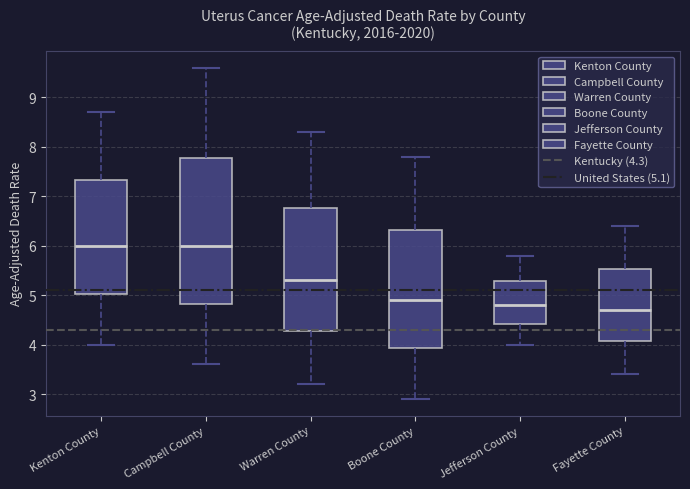

Where does the upper whisker of the box for Campbell County end on the y-axis? The values are not printed on the chart, so give them approximately, as read against the axis.

9.6